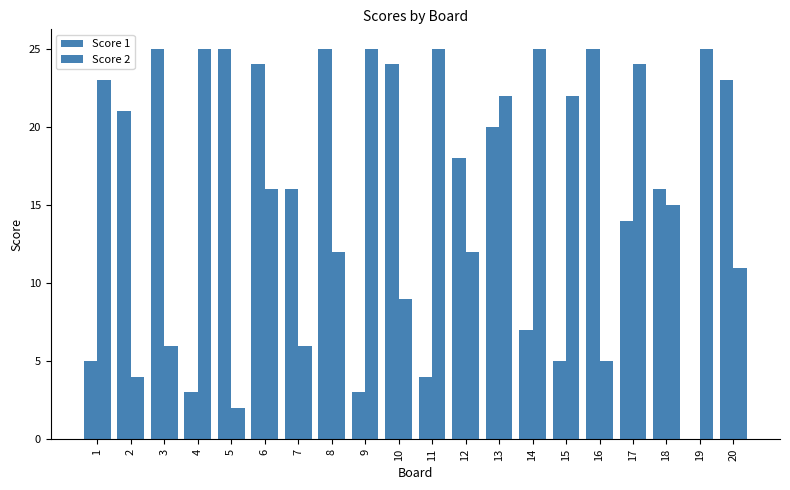

What is the total value across all series at 10?

33